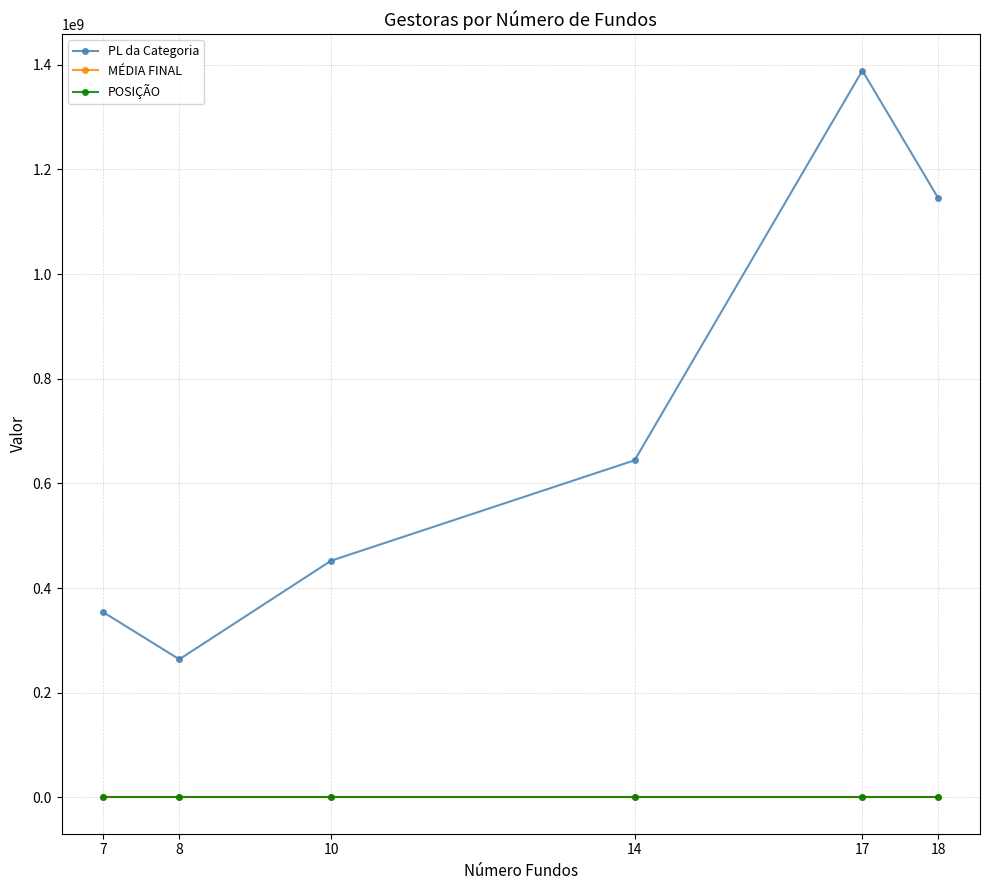

What are all the series names shown in the legend?

PL da Categoria, MÉDIA FINAL, POSIÇÃO